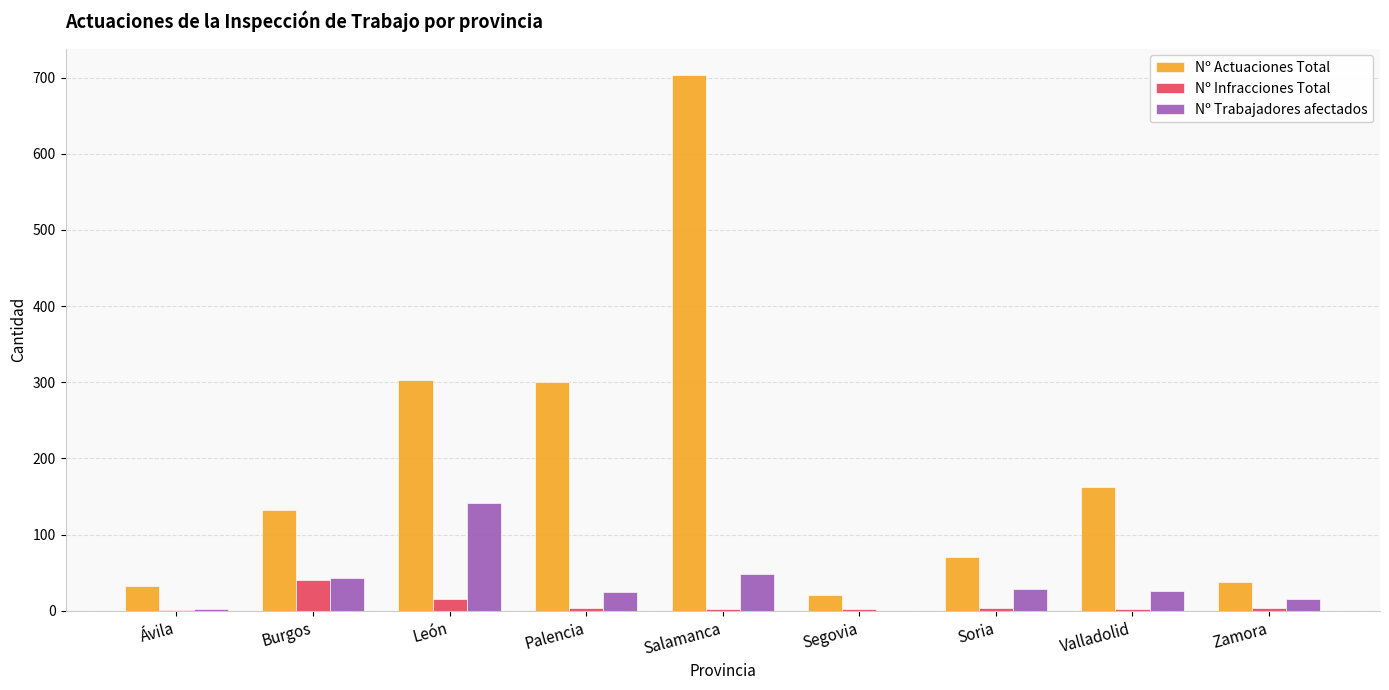

What is the sum of the Nº Trabajadores afectados values at Salamanca and Zamora?

63